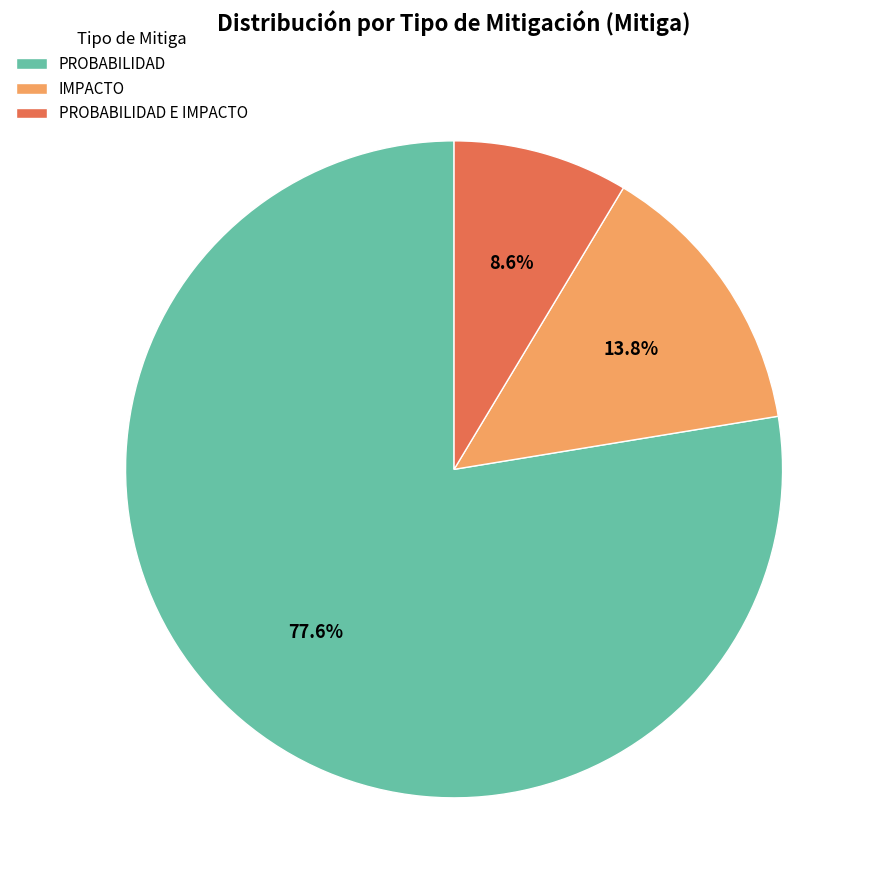

To the nearest percent, what percentage of the pie is PROBABILIDAD?

78%